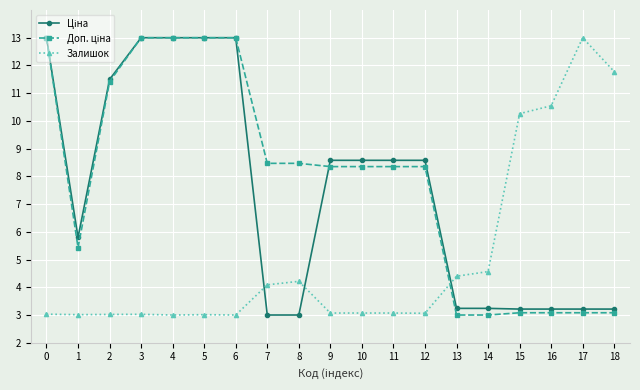

What is the total value across all series at 1?

14.2